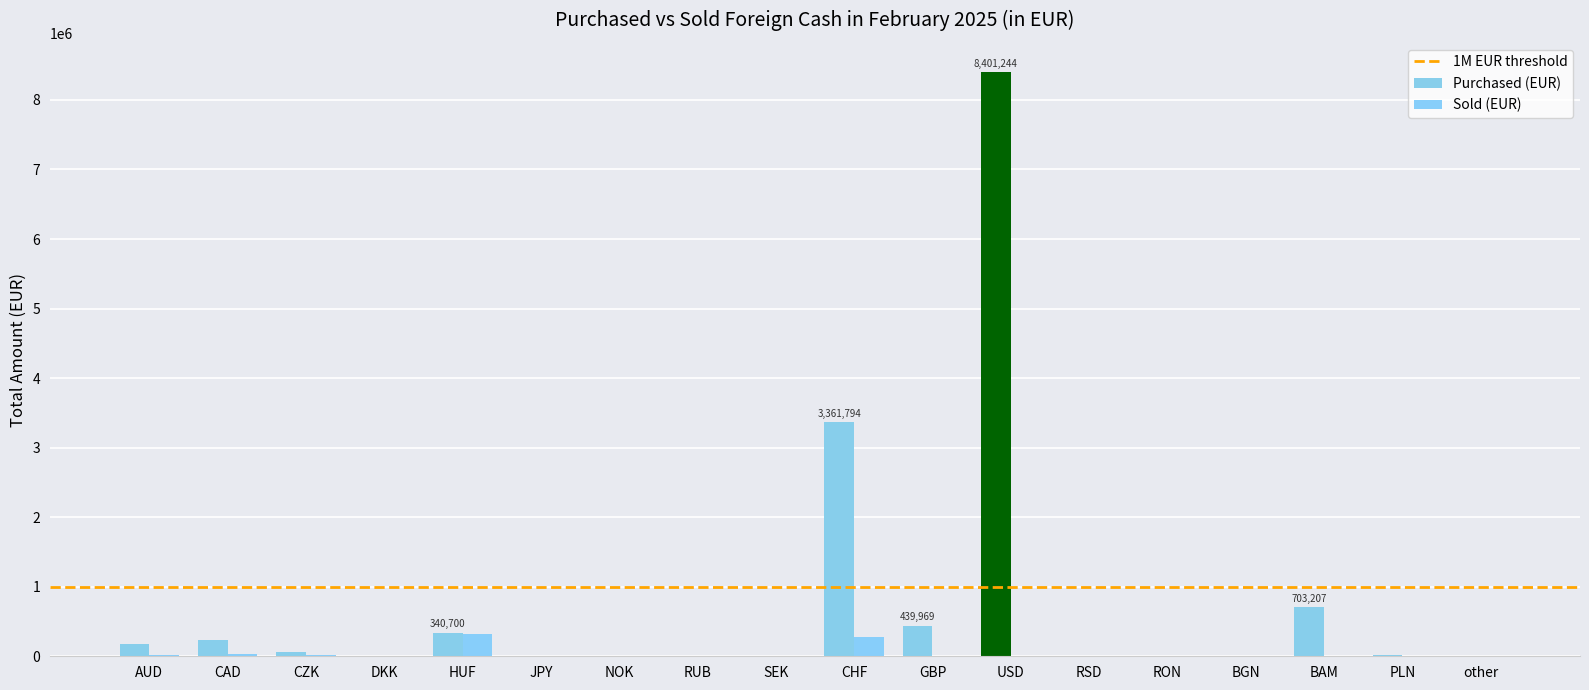

At how many categories does at least one series exceed 1976431?

2